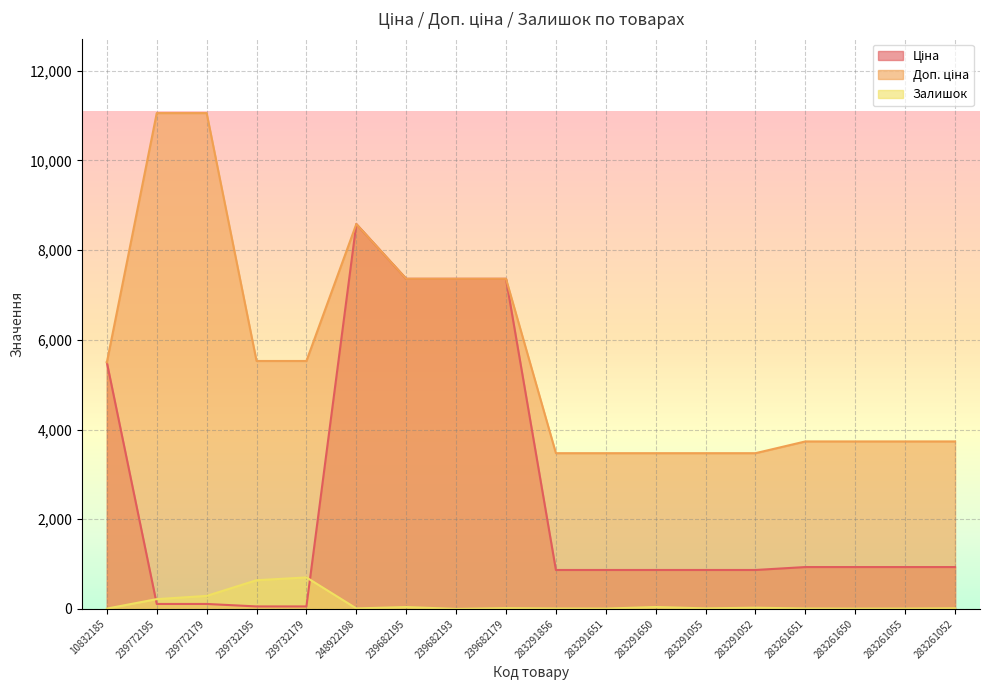

Which series changed the most between 239772195 and 239682193?

Ціна